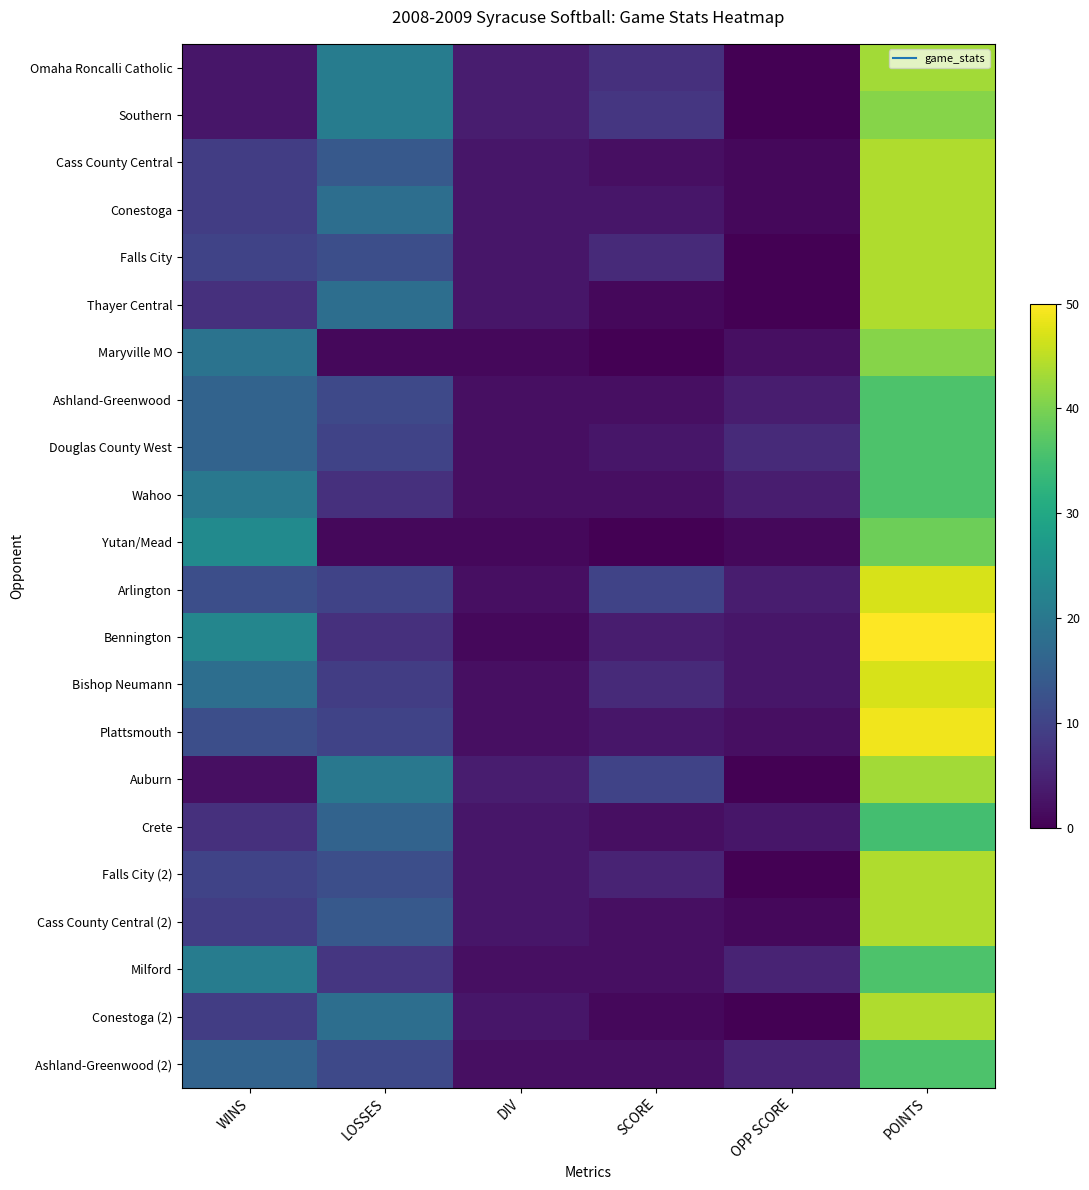

What is the spread (max minus min) of values at SCORE?

10